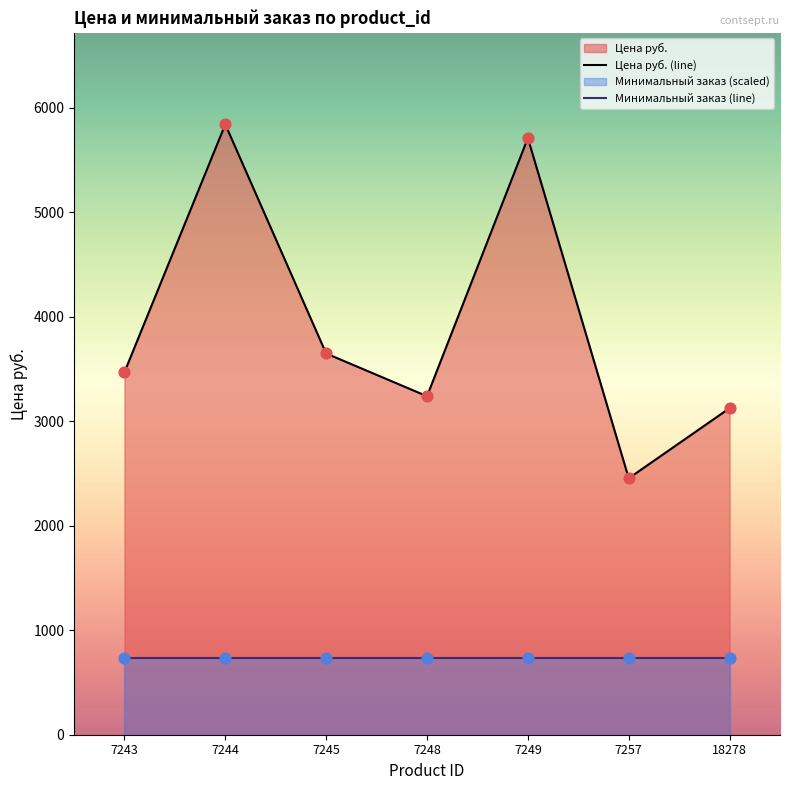

Is the value of Минимальный заказ (line) at 7257 greater than the value of Цена руб. (line) at 18278?

No